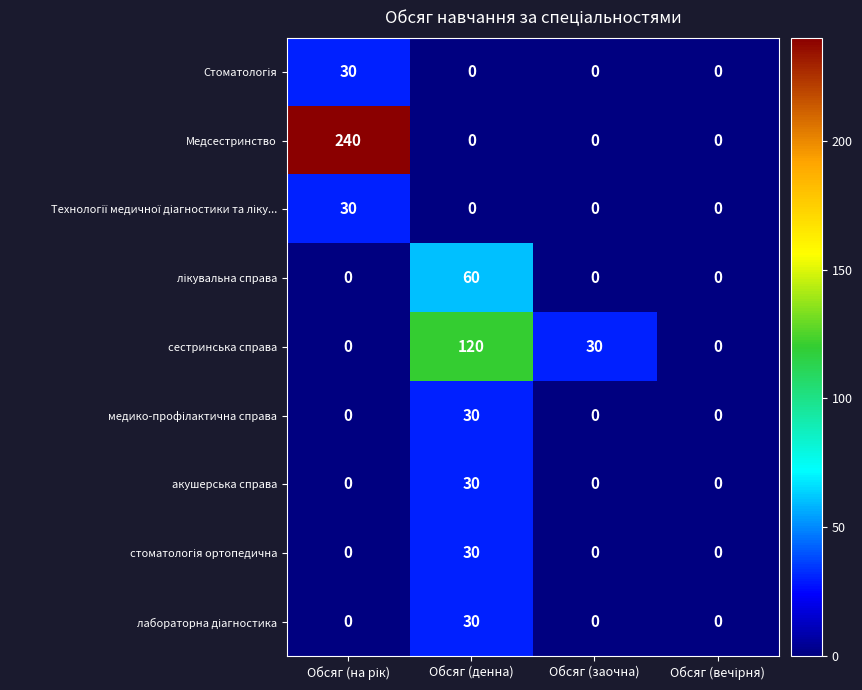

How many distinct data groups are displayed?

9